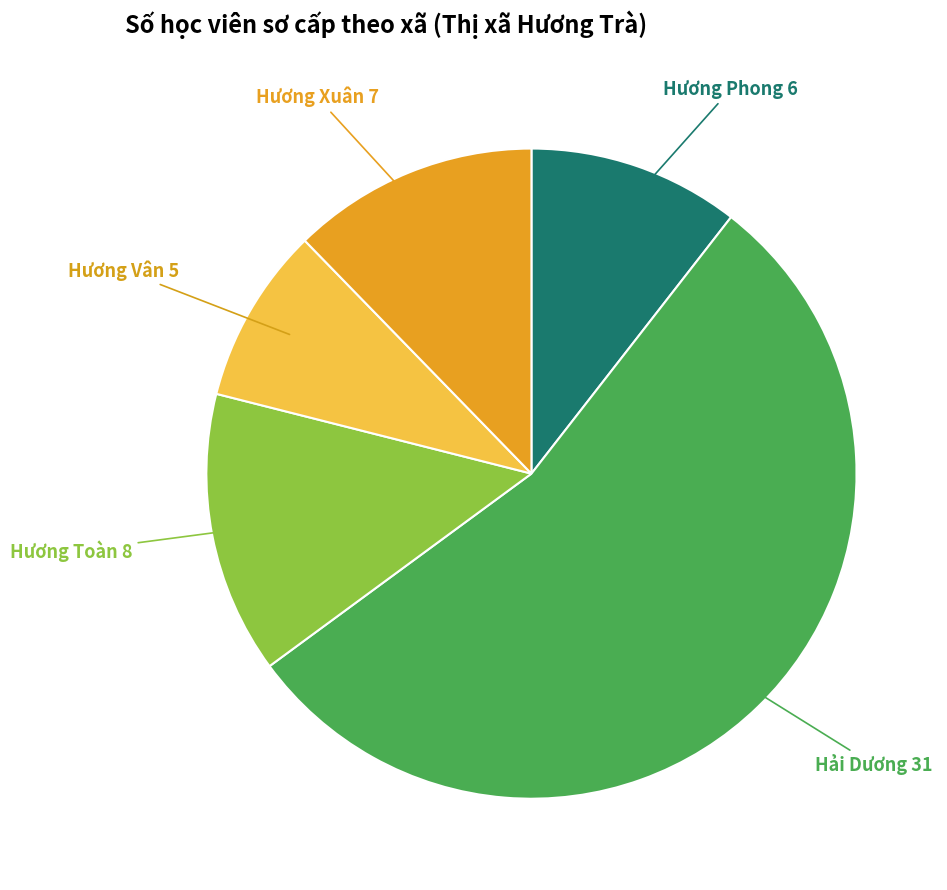

Is it true that Hương Xuân is 23% of the pie?

False